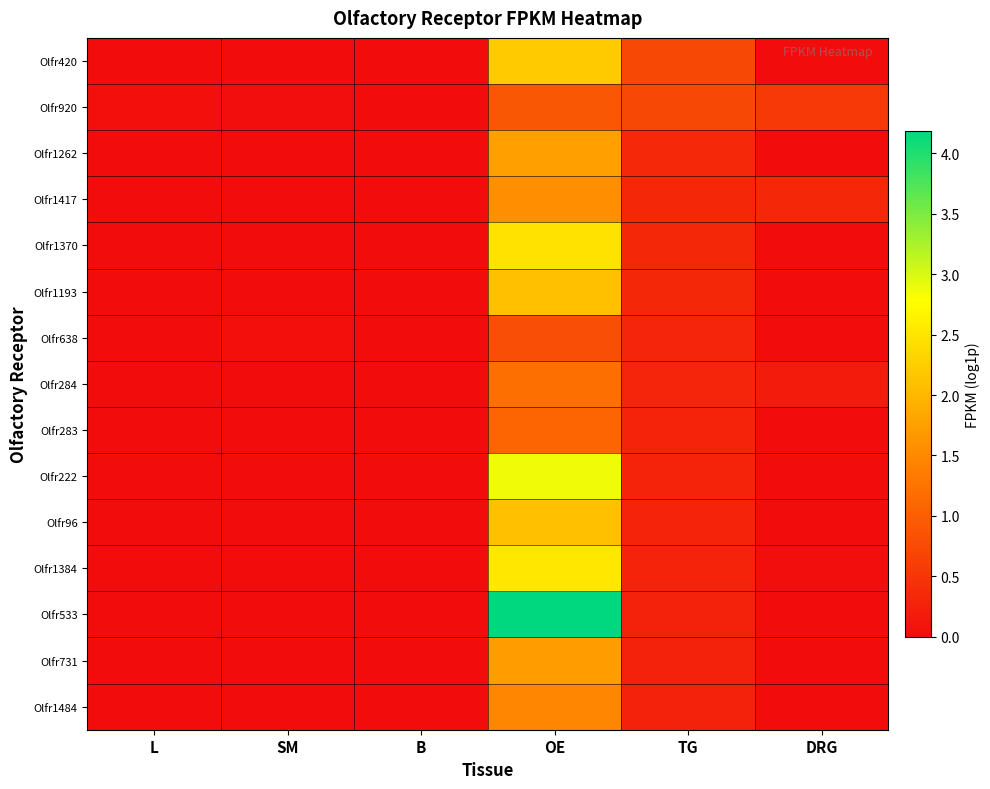

At how many categories does at least one series exceed 4?

1